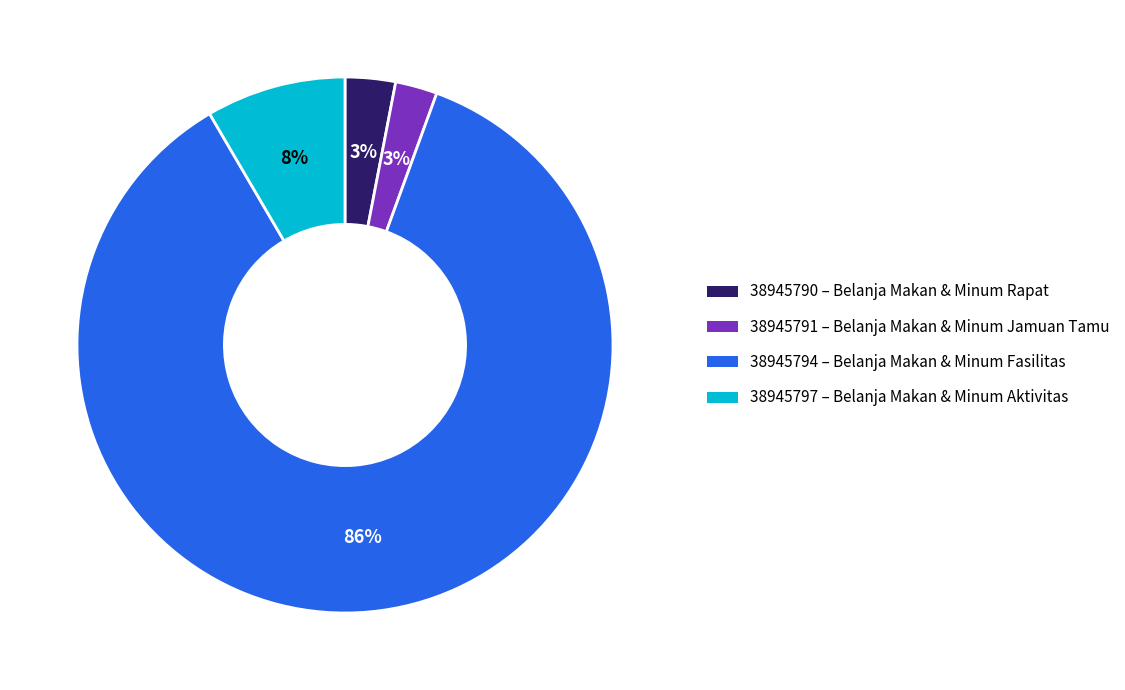

What is the majority slice?

38945794